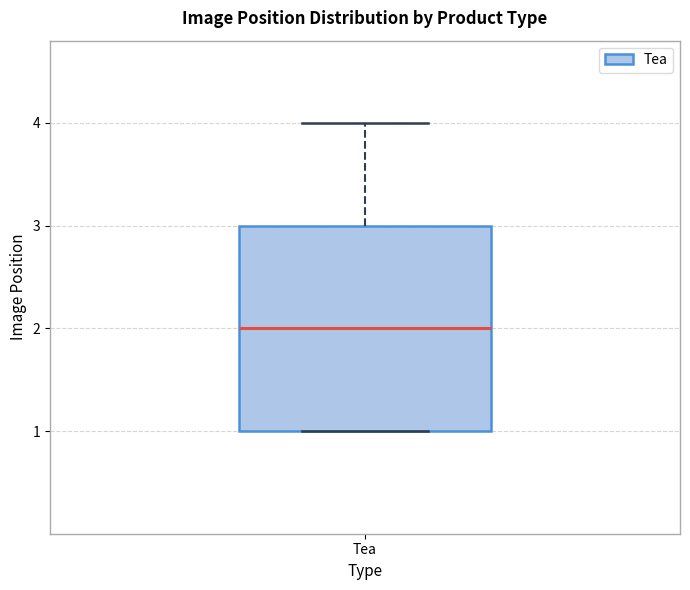

Read this box plot against the y-axis: the position of the median line, the range covered by the box, and the ends of both whiskers. The values are not printed on the chart, so give them approximately, as read against the axis.

median 2, box 1 to 3, whiskers 1 to 4